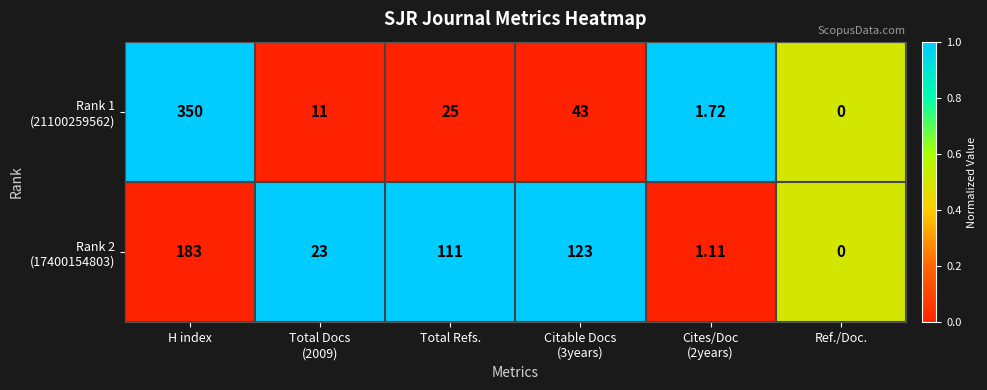

How many series are shown in this chart?

2